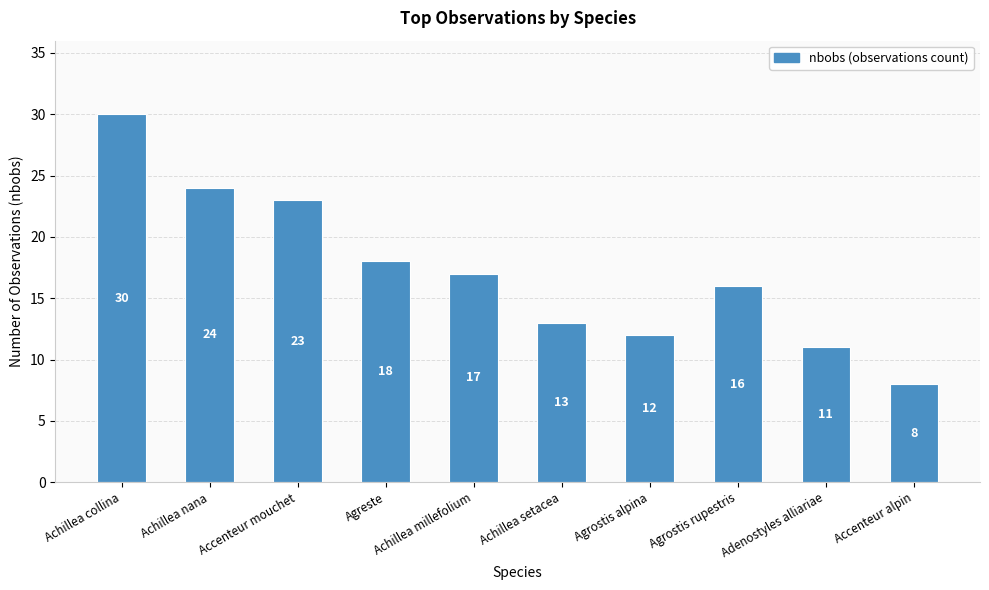

What position from the left is Achillea nana?

2